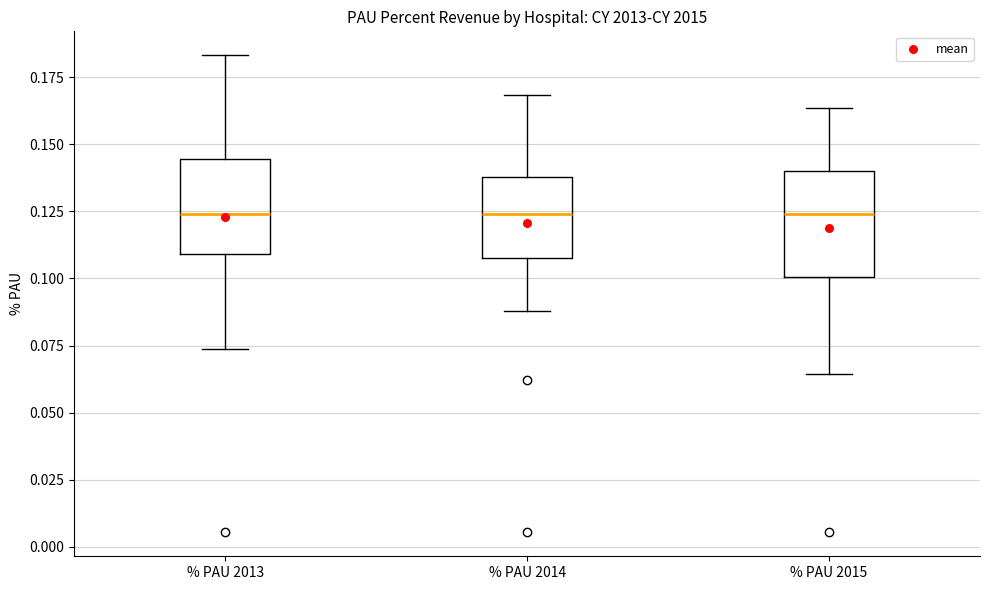

Where is the lower edge of the box for % PAU 2013 on the y-axis? The values are not printed on the chart, so give them approximately, as read against the axis.

0.110